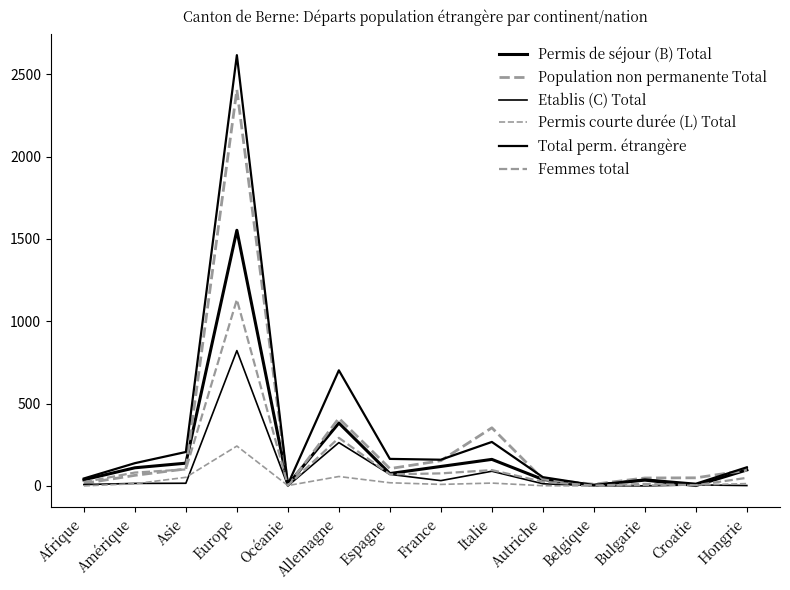

What is the sum of the Permis de séjour (B) Total values at Allemagne and Afrique?

419